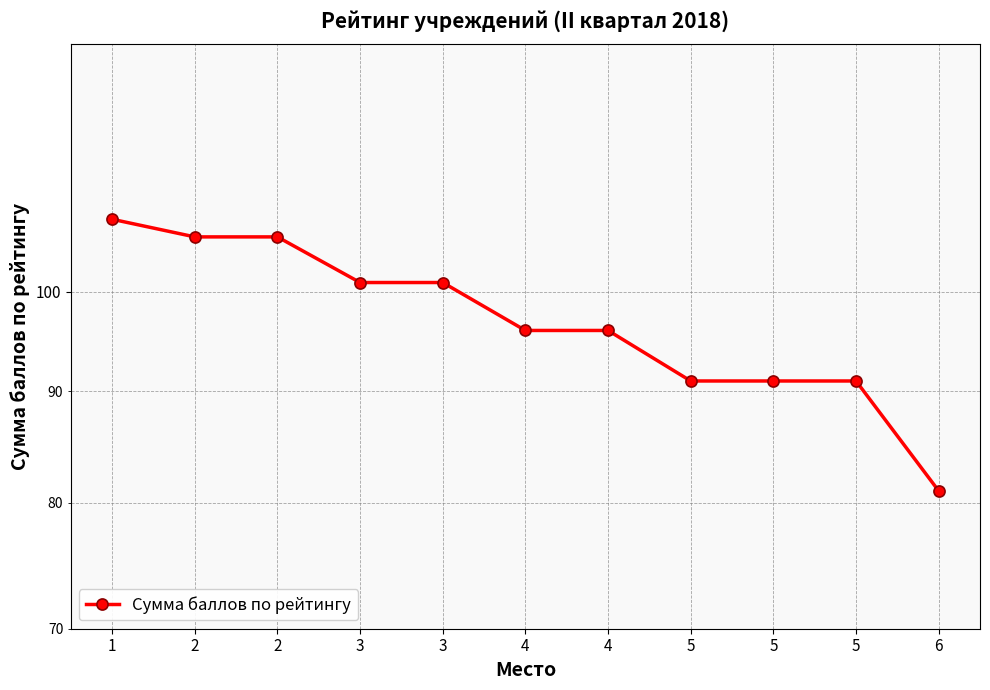

True or false: the data has more than 1 interior local peaks.

False